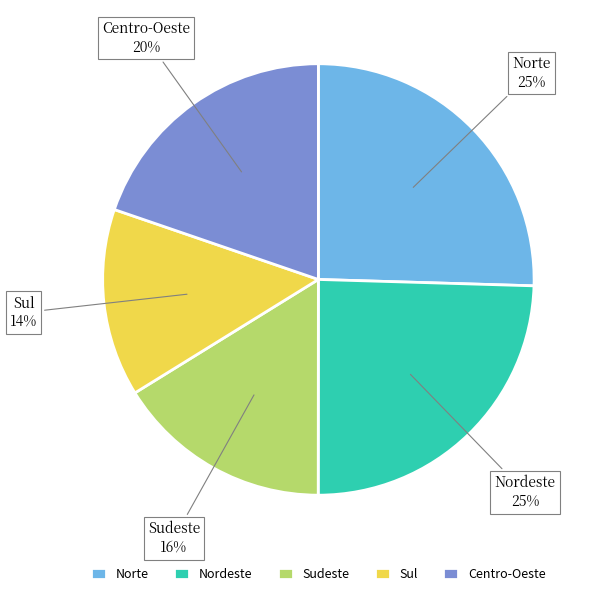

Which category has the smallest portion of the pie?

Sul